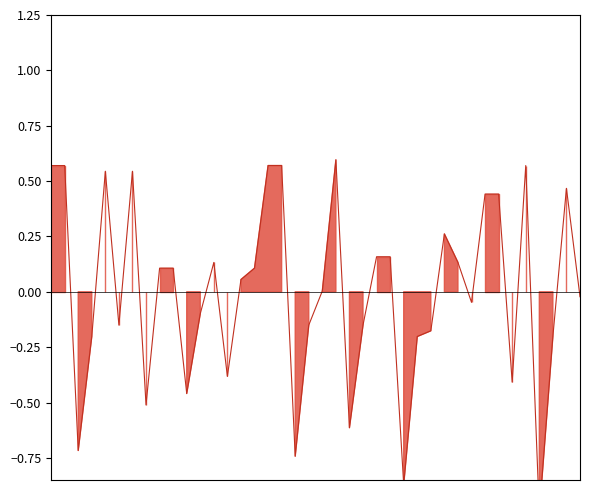

What is the change in value from 2 to 36?

-0.3